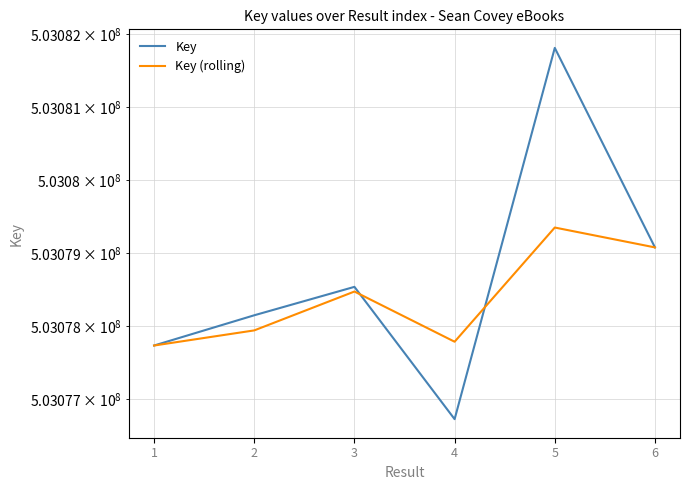

At which category does Key reach its first local peak?

3